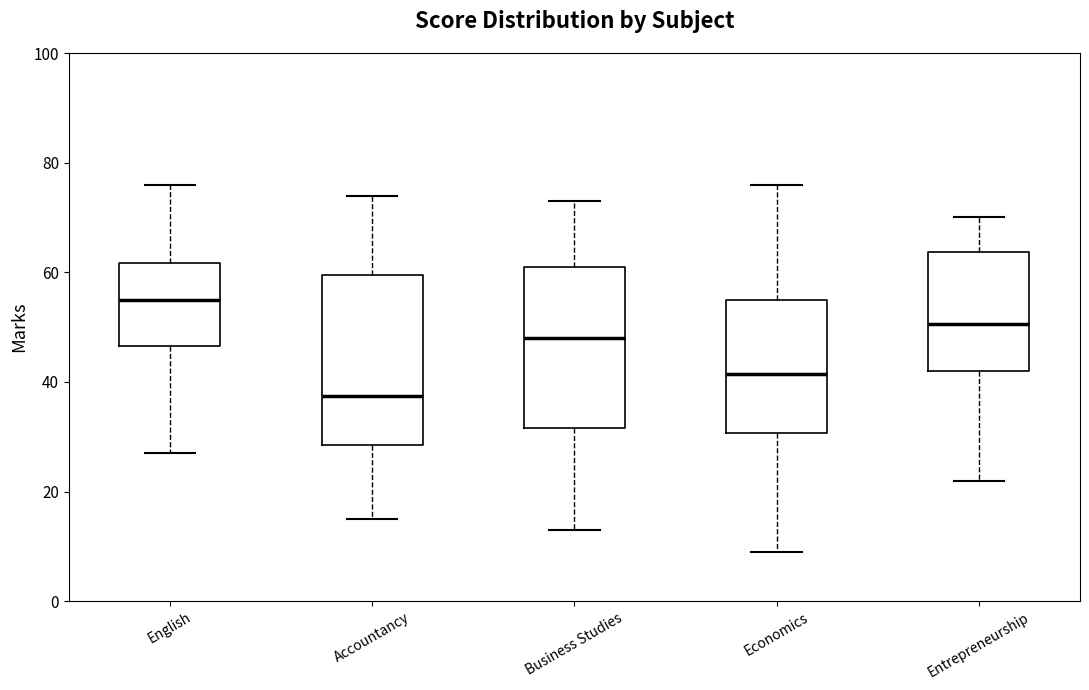

Where does the lower whisker of the box for Accountancy end on the y-axis? The values are not printed on the chart, so give them approximately, as read against the axis.

16